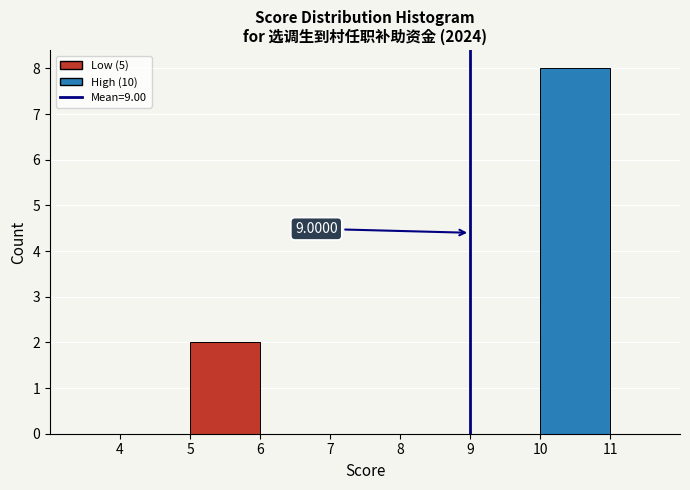

Over which range of the x-axis is the bar tallest?

10 to 11